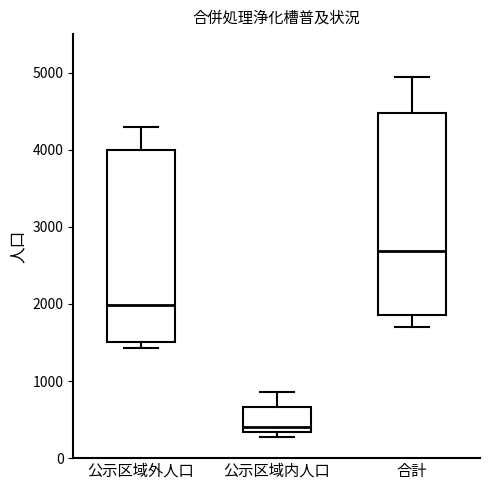

Reading left to right, read every box against the y-axis: the position of its median line, the range the box covers, and the ends of its whiskers. The values are not printed on the chart, so give them approximately, as read against the axis.

公示区域外人口: median 2000, box 1500 to 4000, whiskers 1400 to 4300
公示区域内人口: median 400, box 300 to 700, whiskers 300 (just below the box's lower edge) to 900
合計: median 2700, box 1900 to 4500, whiskers 1700 to 4900